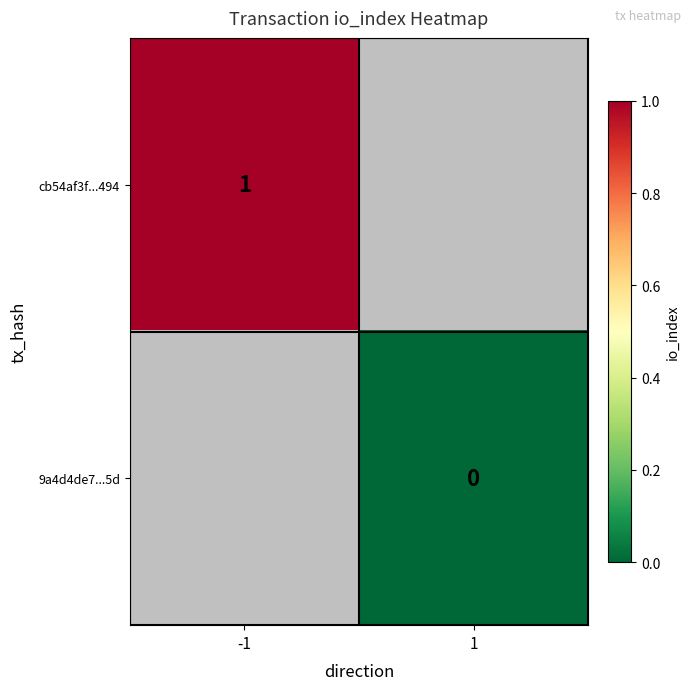

True or false: cb54af3f...494 has a value of 1 at -1.

True